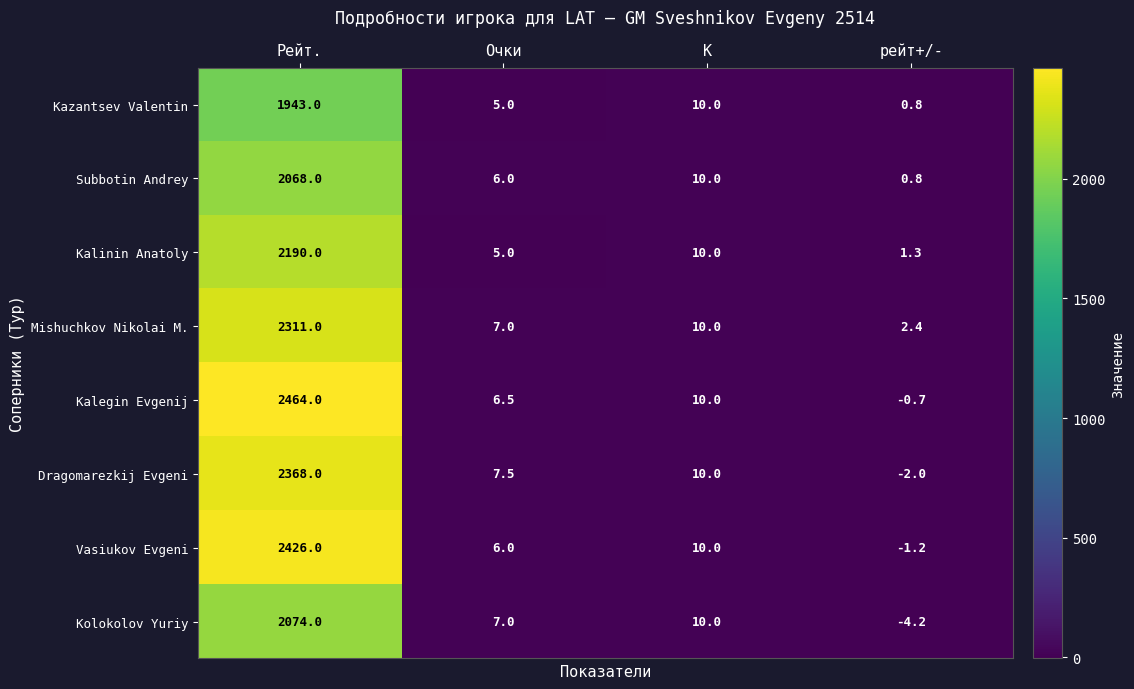

At how many categories does at least one series exceed 899?

1